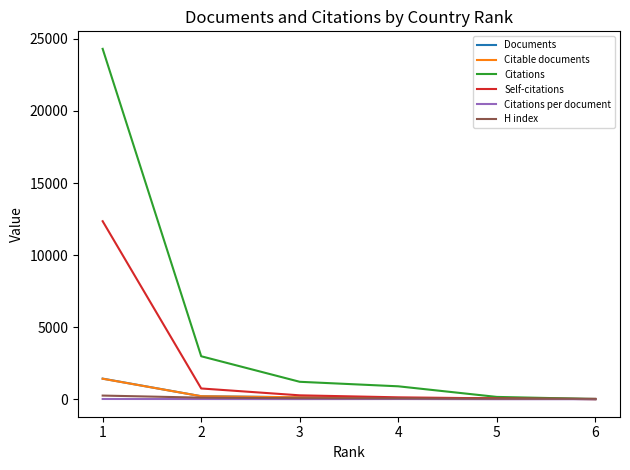

What is the maximum value shown in the chart?

24310.0